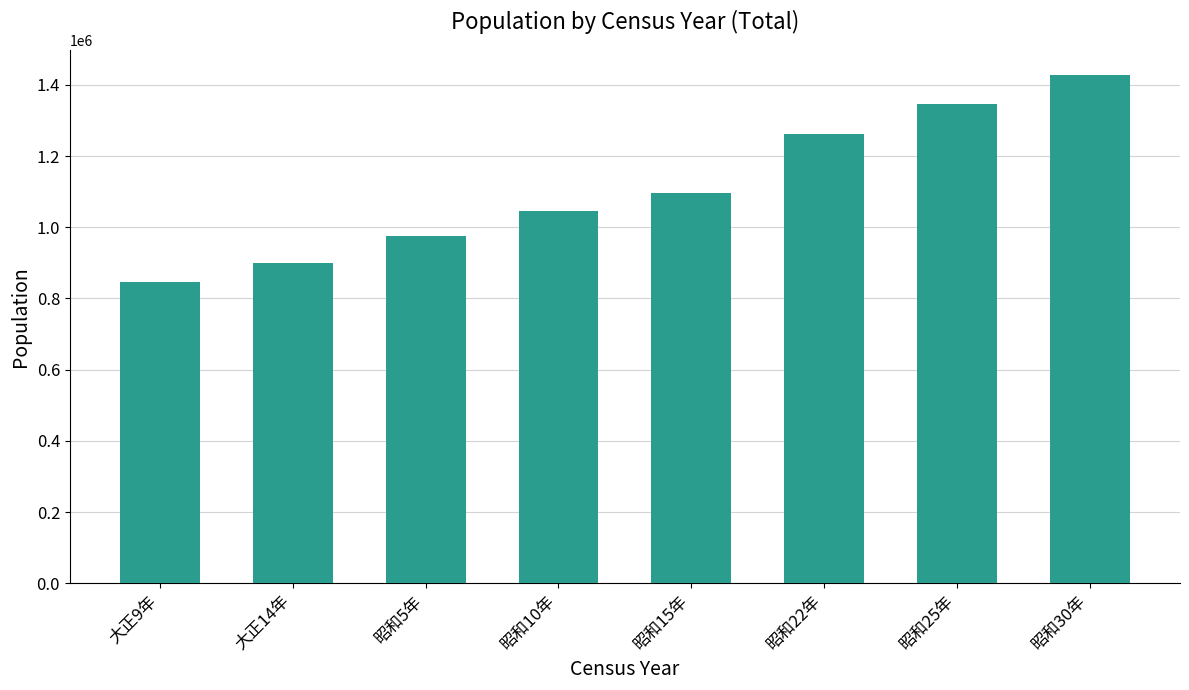

How many values are below 1095671?

4